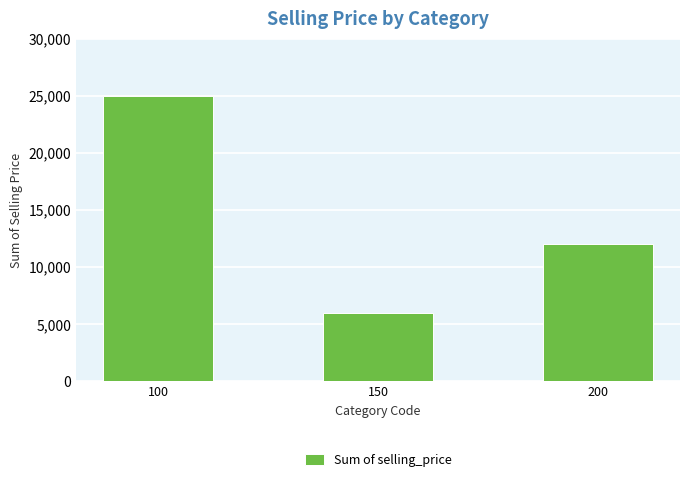

Rank the categories by value from lowest to highest.

150, 200, 100